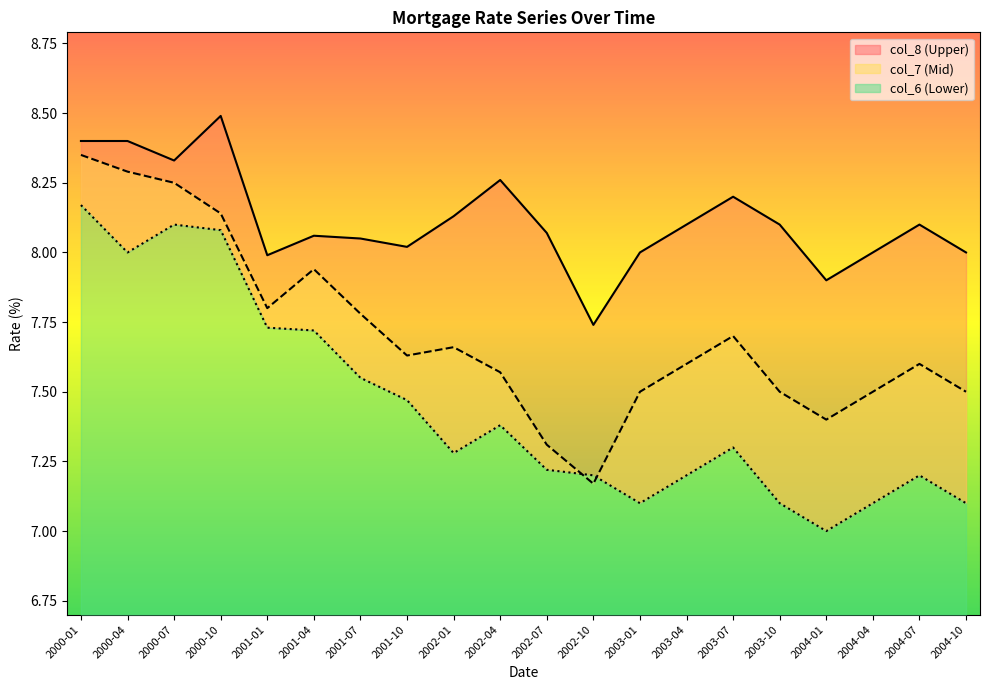

Reading left to right, list all the values displayed in this chart.

col_8: 2000-01=8.4	2000-04=8.4	2000-07=8.3	2000-10=8.5	2001-01=8.0	2001-04=8.1	2001-07=8.1	2001-10=8.0	2002-01=8.1	2002-04=8.3	2002-07=8.1	2002-10=7.7	2003-01=8.0	2003-04=8.1	2003-07=8.2	2003-10=8.1	2004-01=7.9	2004-04=8.0	2004-07=8.1	2004-10=8.0
col_7: 2000-01=8.3	2000-04=8.3	2000-07=8.2	2000-10=8.1	2001-01=7.8	2001-04=7.9	2001-07=7.8	2001-10=7.6	2002-01=7.7	2002-04=7.6	2002-07=7.3	2002-10=7.2	2003-01=7.5	2003-04=7.6	2003-07=7.7	2003-10=7.5	2004-01=7.4	2004-04=7.5	2004-07=7.6	2004-10=7.5
col_6: 2000-01=8.2	2000-04=8.0	2000-07=8.1	2000-10=8.1	2001-01=7.7	2001-04=7.7	2001-07=7.5	2001-10=7.5	2002-01=7.3	2002-04=7.4	2002-07=7.2	2002-10=7.2	2003-01=7.1	2003-04=7.2	2003-07=7.3	2003-10=7.1	2004-01=7.0	2004-04=7.1	2004-07=7.2	2004-10=7.1